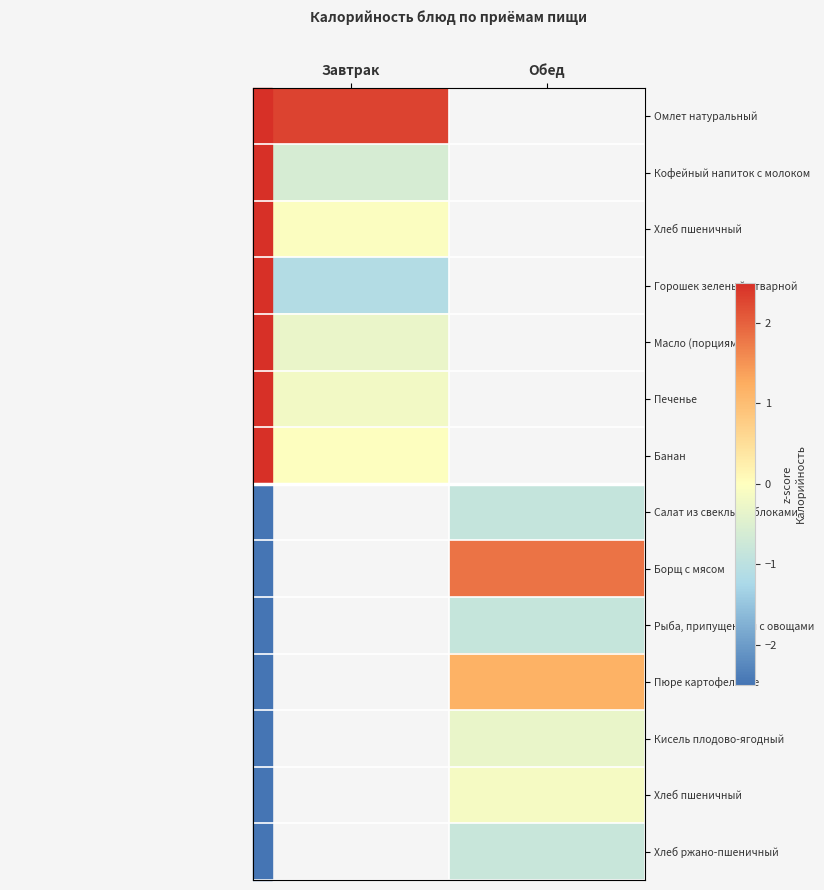

At which category does the chart reach its minimum across all series?


Завтрак